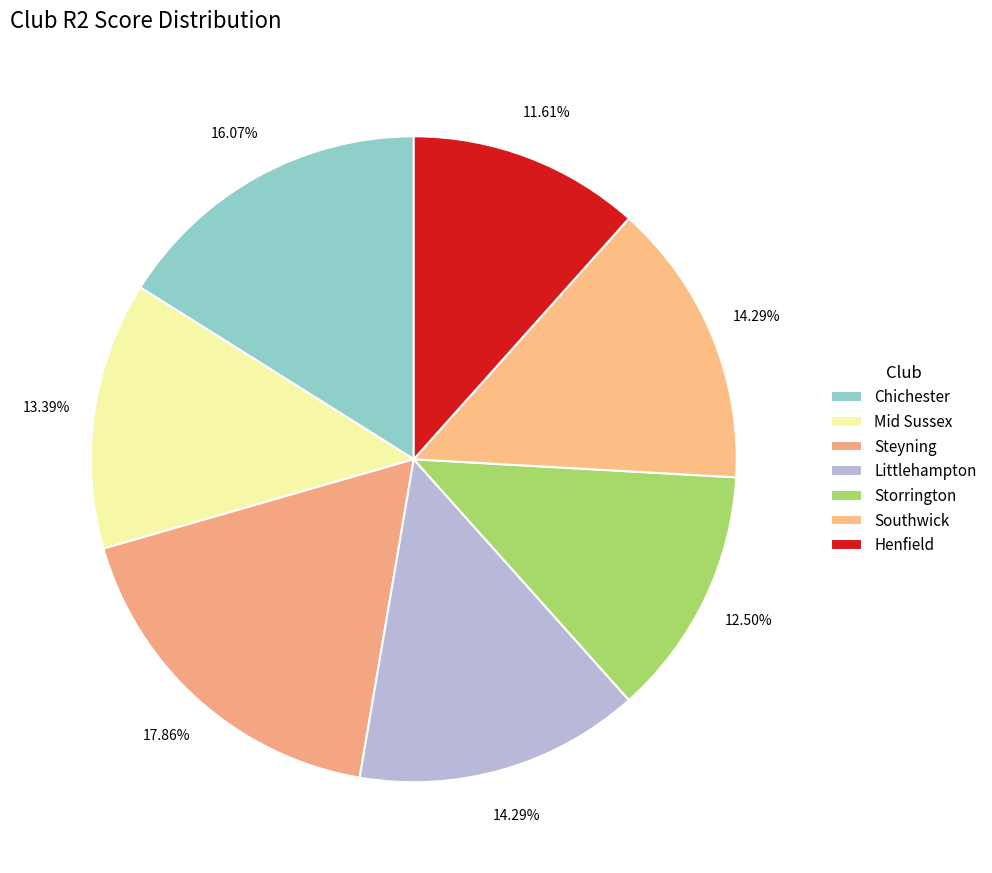

Which category has the biggest portion of the pie?

Steyning